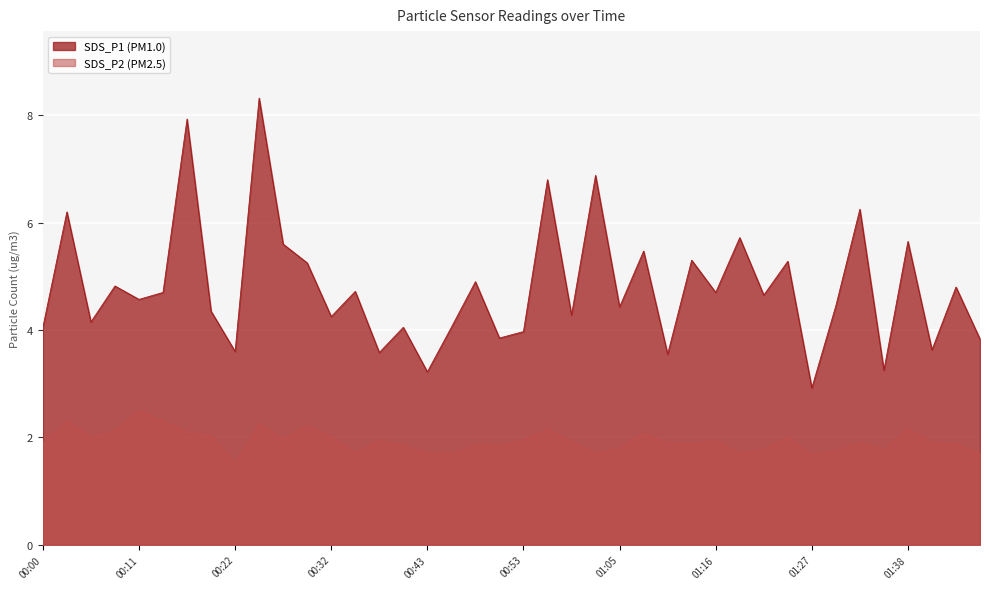

Where is the first local minimum for SDS_P1?

00:06